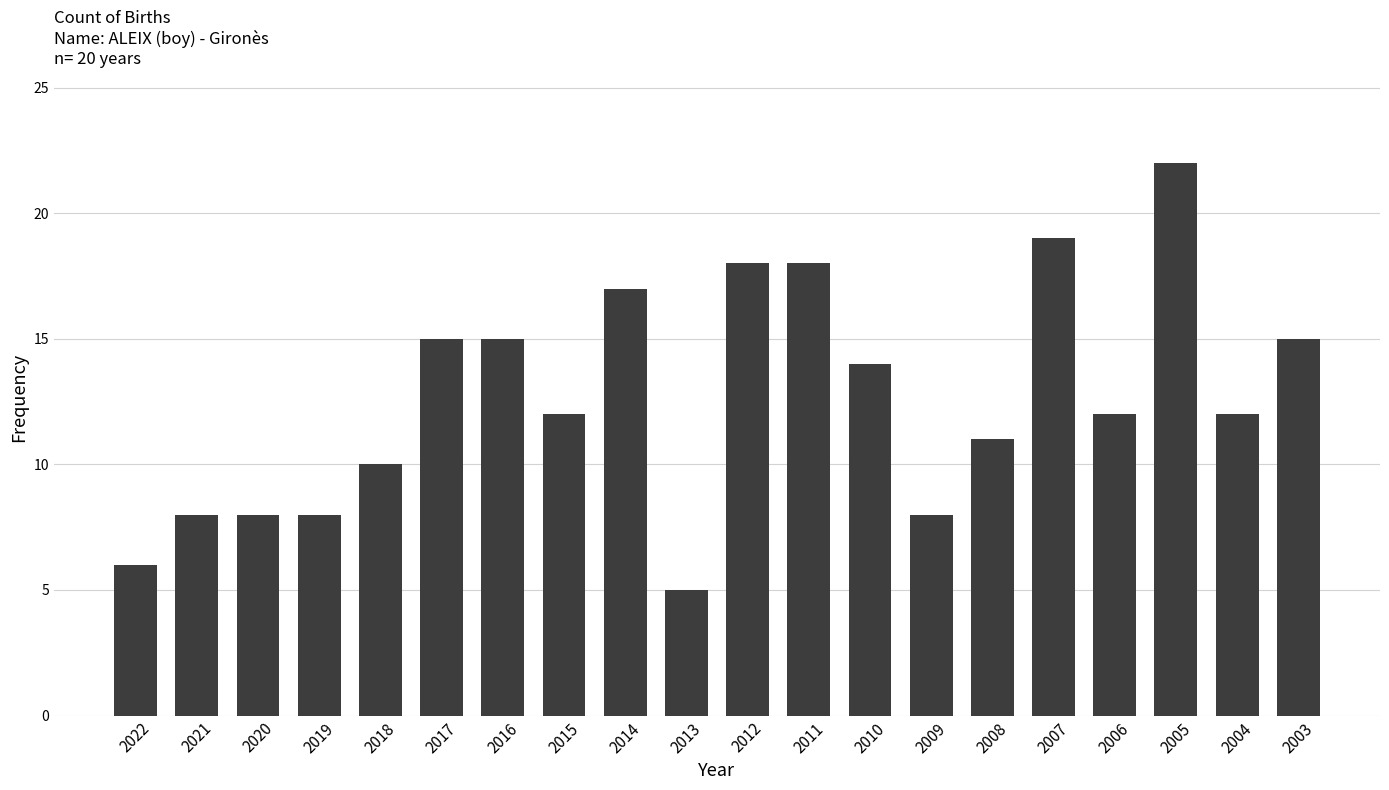

What is the value of the 17th bar from the left?

12